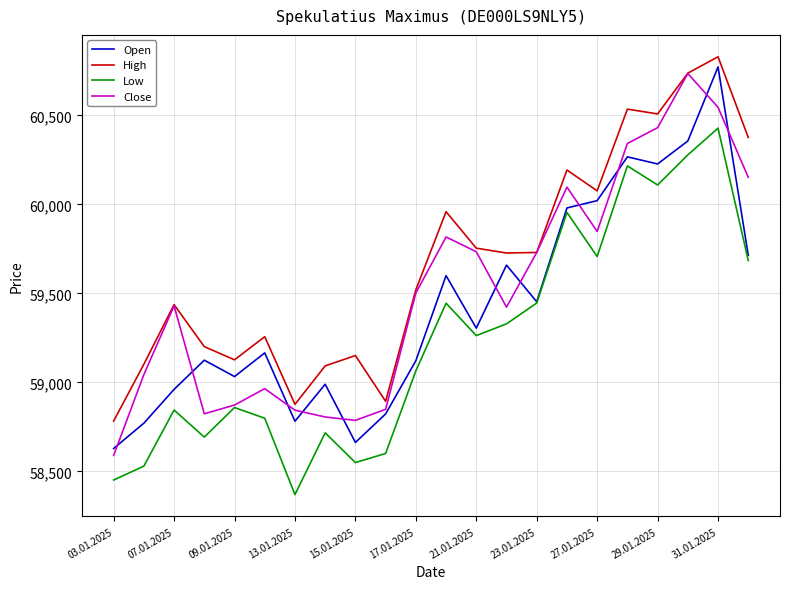

True or false: Open and High intersect in this chart.

False